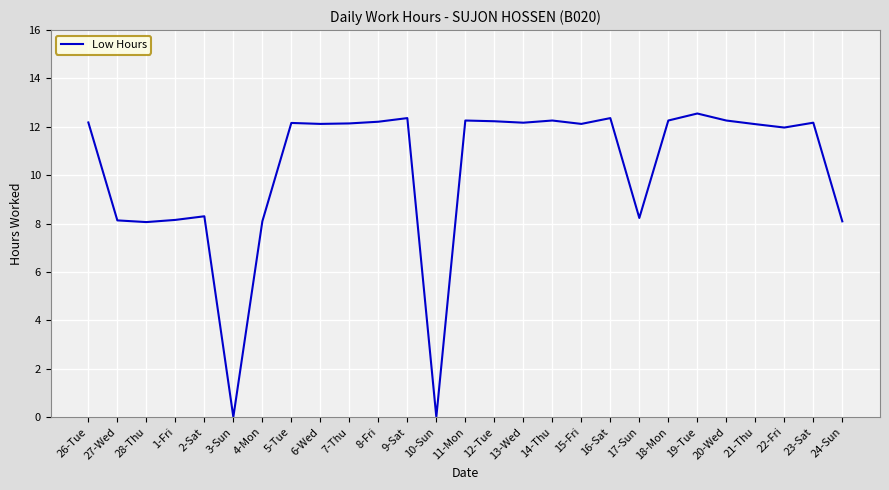

At which label does the data first exceed 12?

26-Tue